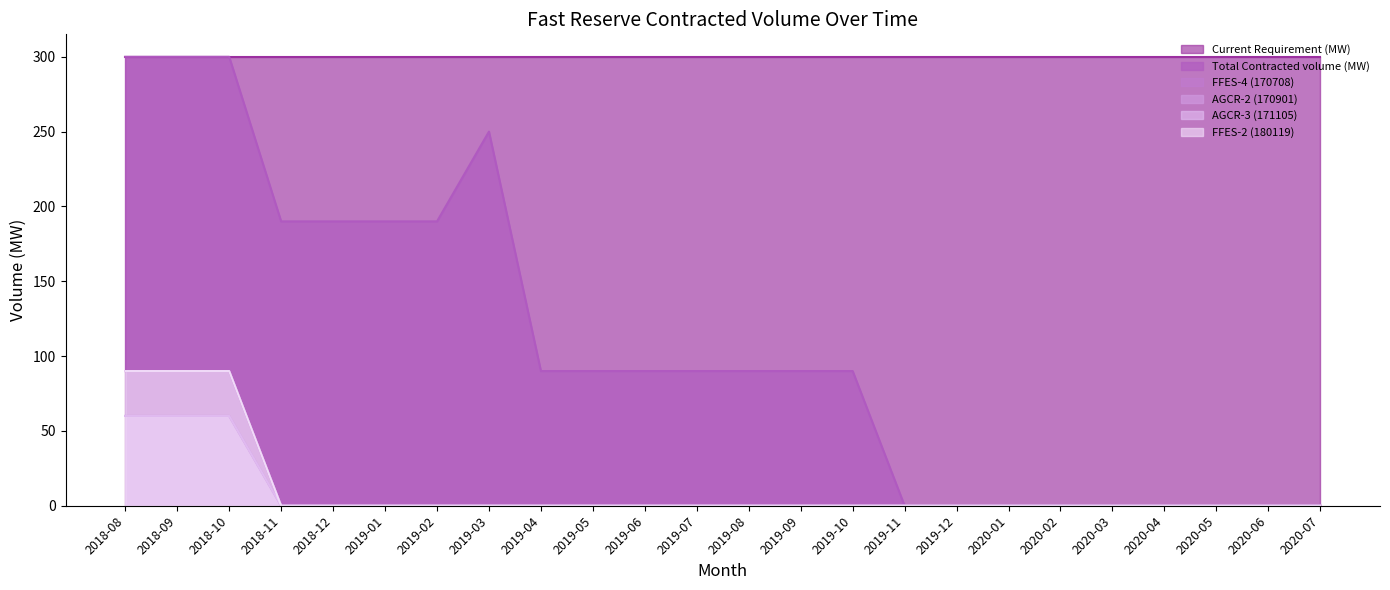

Which series has the widest spread of values?

Total Contracted volume (MW)